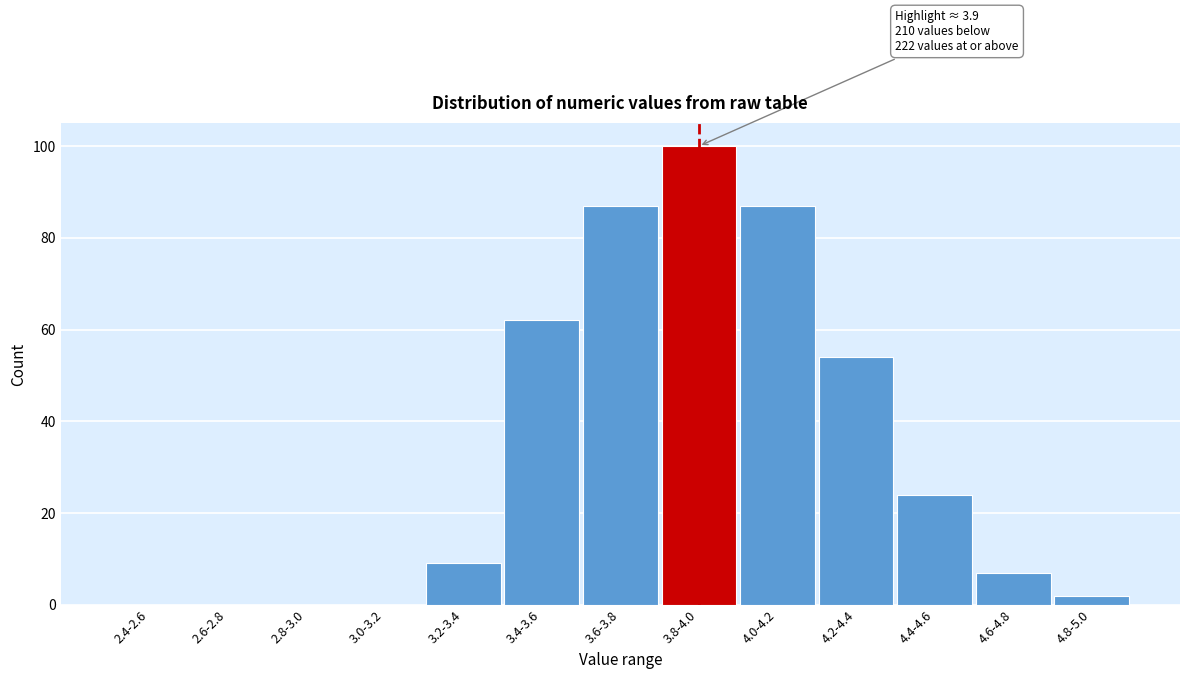

Reading left to right, extract all data points from this chart.

2.4-2.6=0	2.6-2.8=0	2.8-3.0=0	3.0-3.2=0	3.2-3.4=9	3.4-3.6=62	3.6-3.8=87	3.8-4.0=100	4.0-4.2=87	4.2-4.4=54	4.4-4.6=24	4.6-4.8=7	4.8-5.0=2